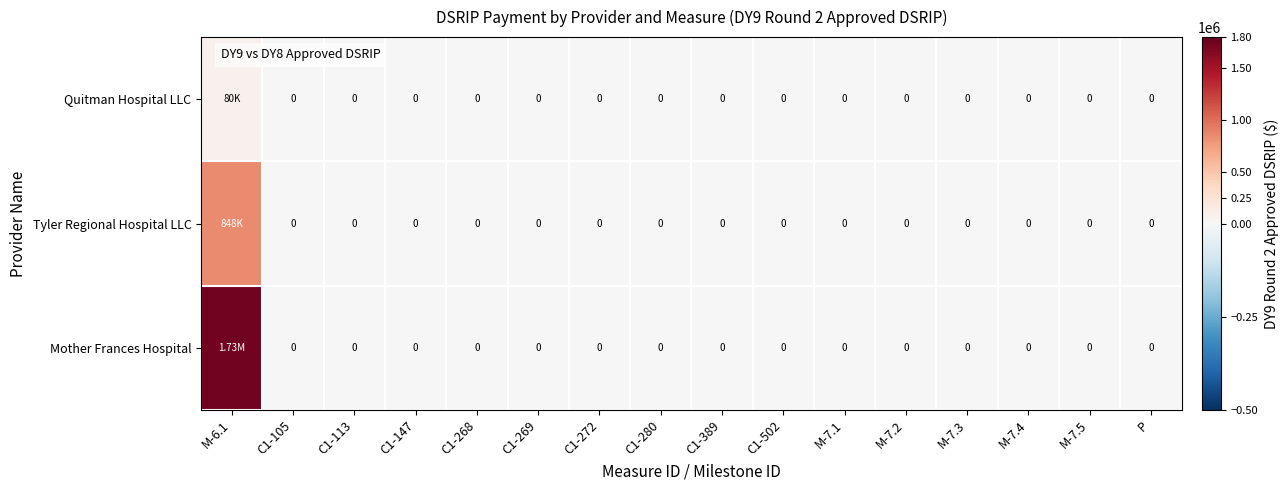

How many data points in Mother Frances Hospital are above 0?

1